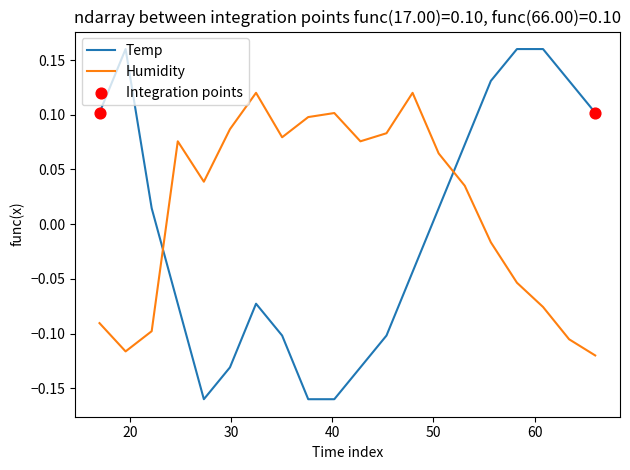

At how many categories does at least one series exceed 0?

20